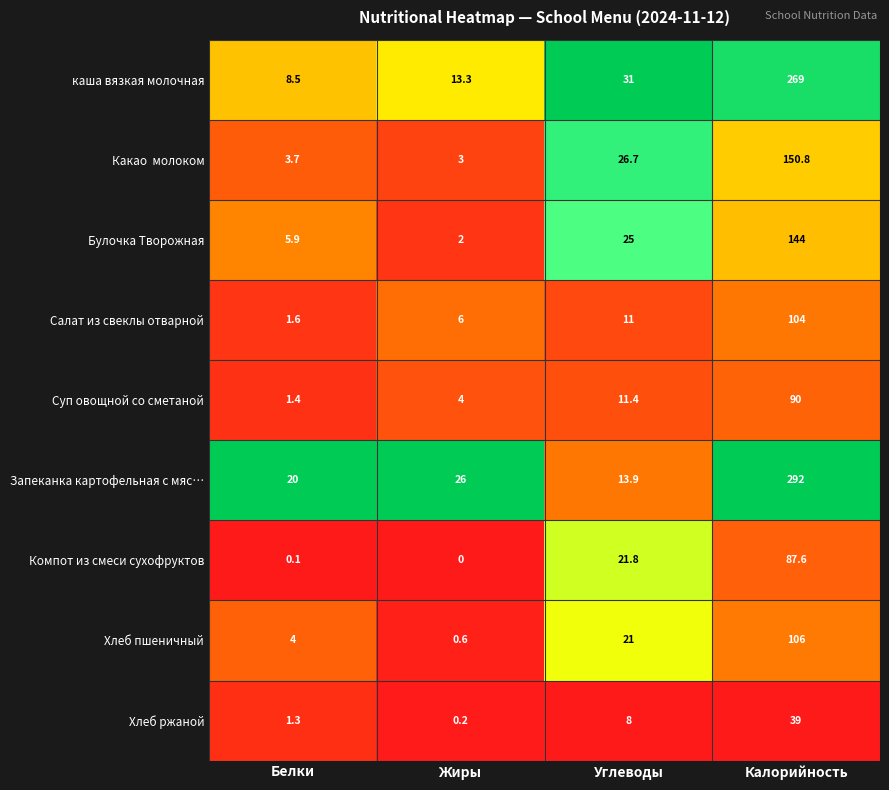

Which series has the widest spread of values?

Запеканка картофельная с мяс…